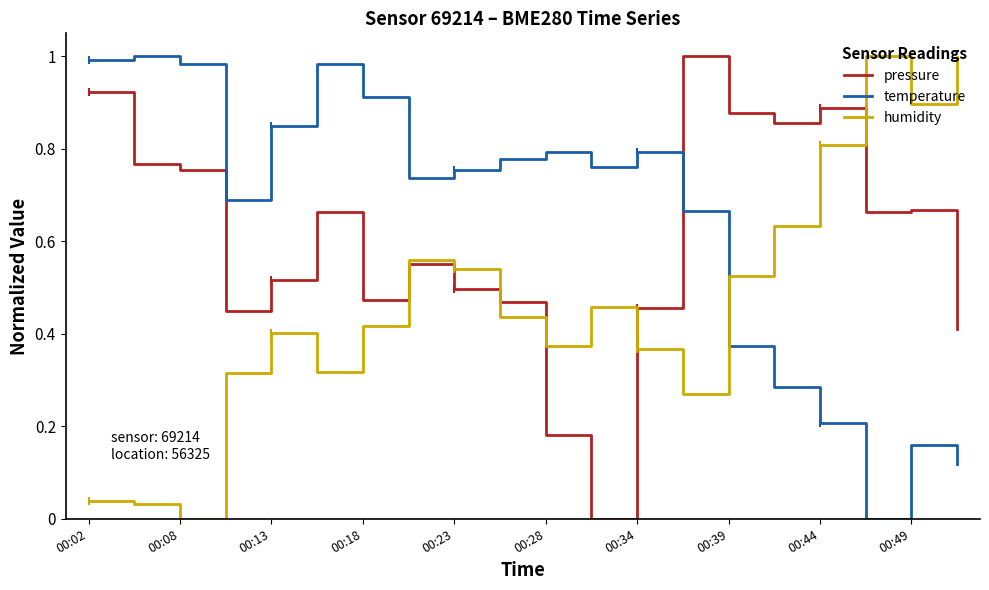

How many values in pressure are above zero?

19